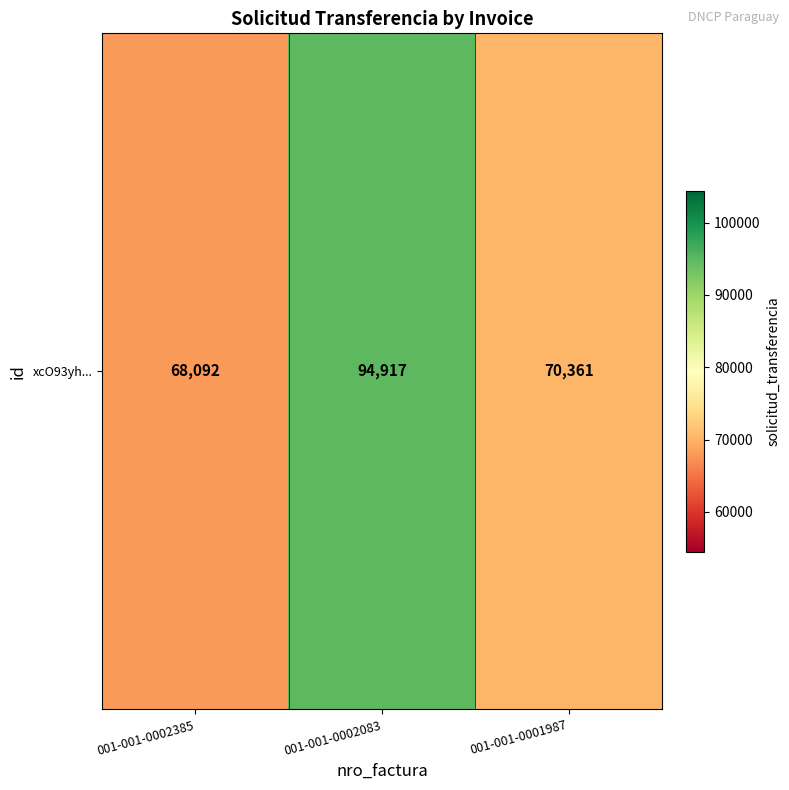

What is the smallest value displayed?

68092